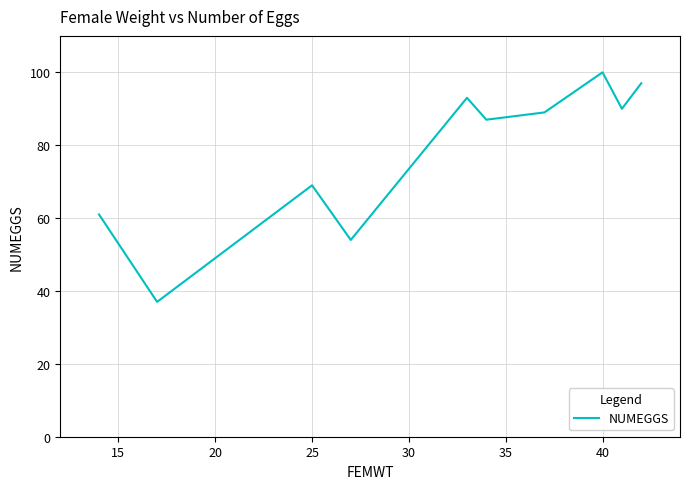

What is the difference between the maximum and minimum values?

63